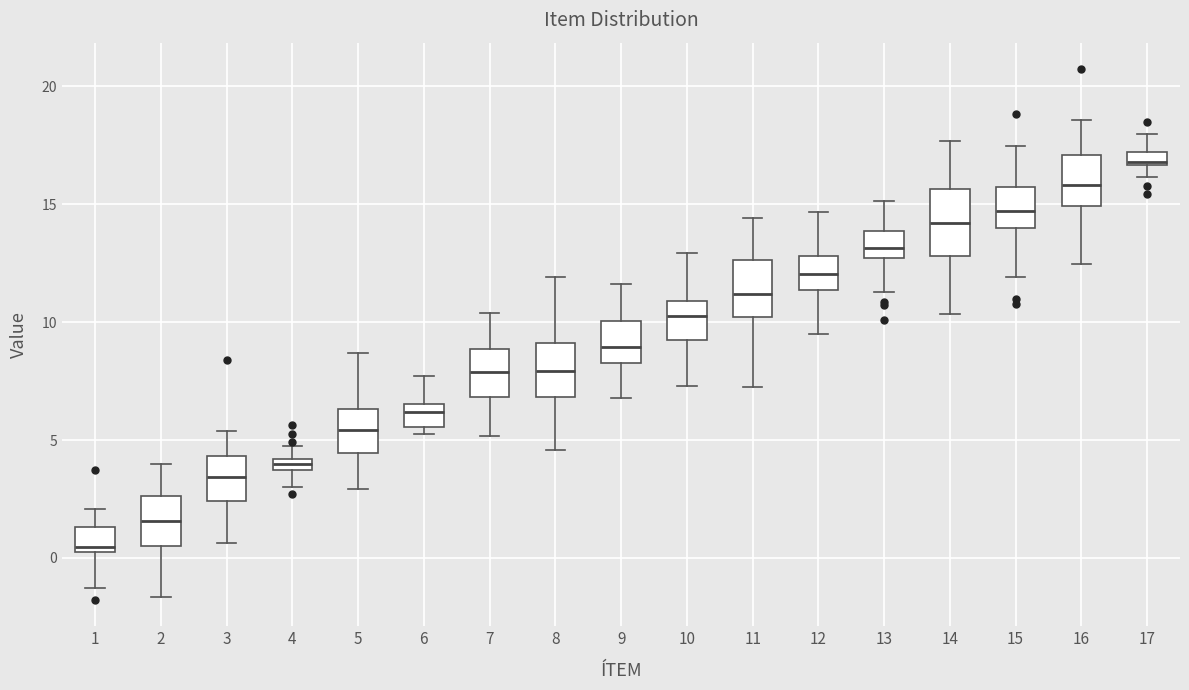

Where is the upper edge of the box at x = 17 on the y-axis? The values are not printed on the chart, so give them approximately, as read against the axis.

17.0